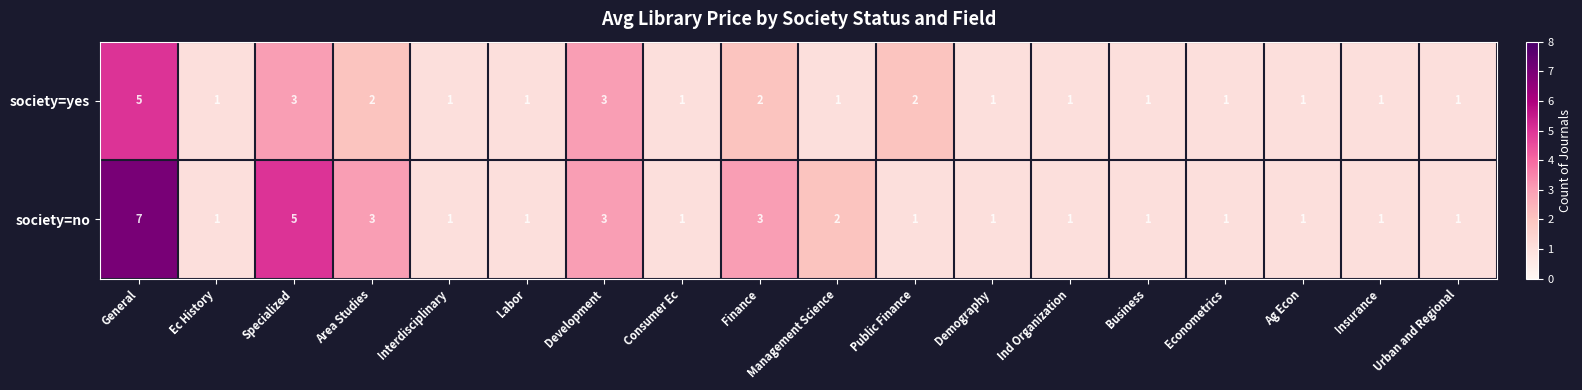

At which category is the sum across all series the highest?

General